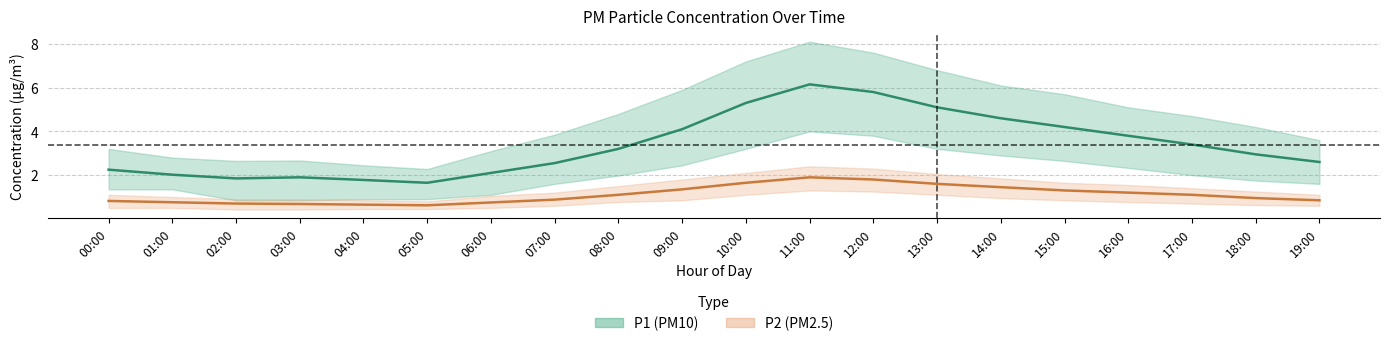

Which series has the widest spread of values?

P1_upper